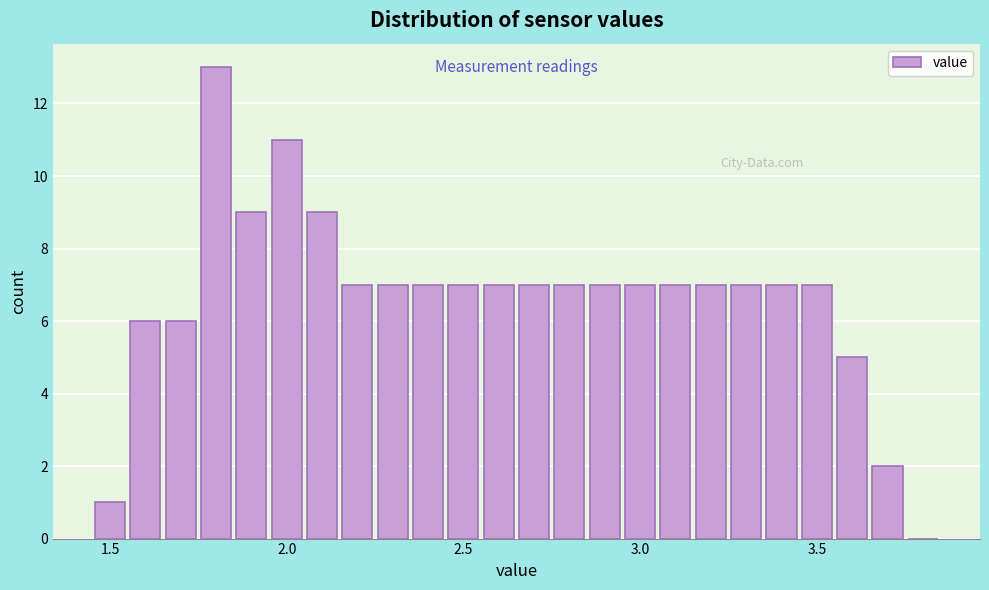

Around what value on the x-axis is the tallest bar? Give the approximate position of its centre, as read against the axis.

1.80